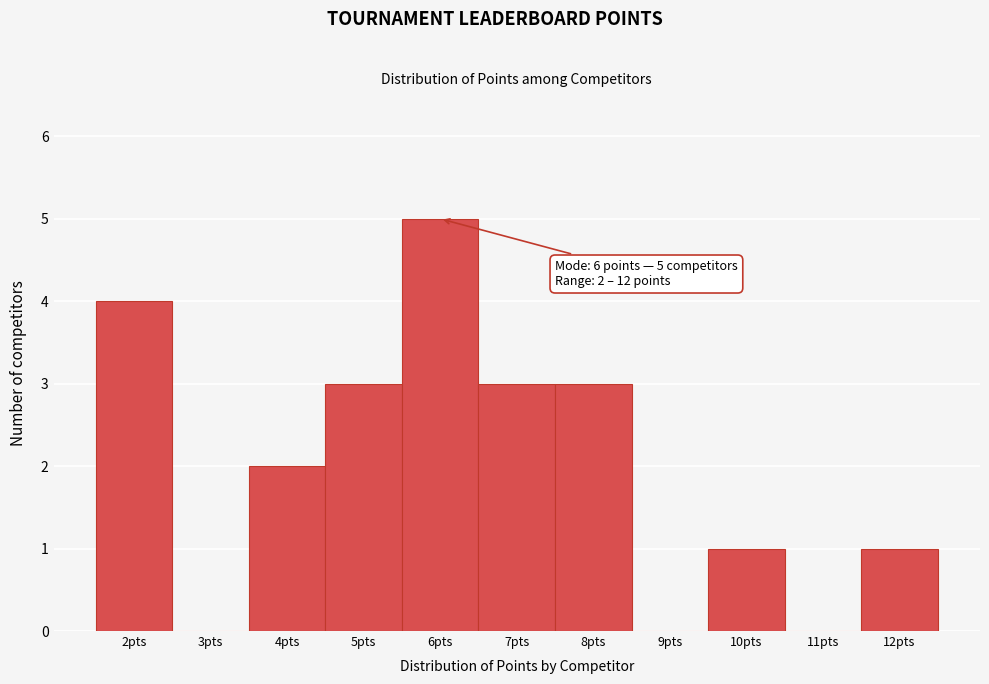

Which range on the x-axis has the tallest bar?

5.5 to 6.5